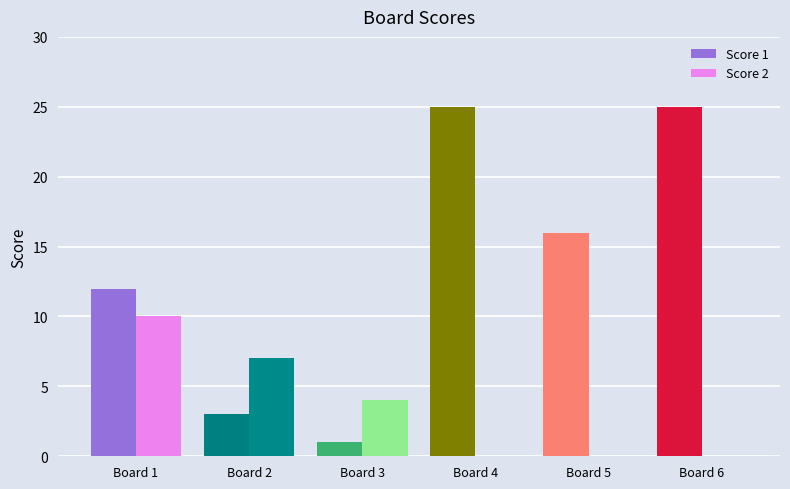

What is the greatest value displayed?

25